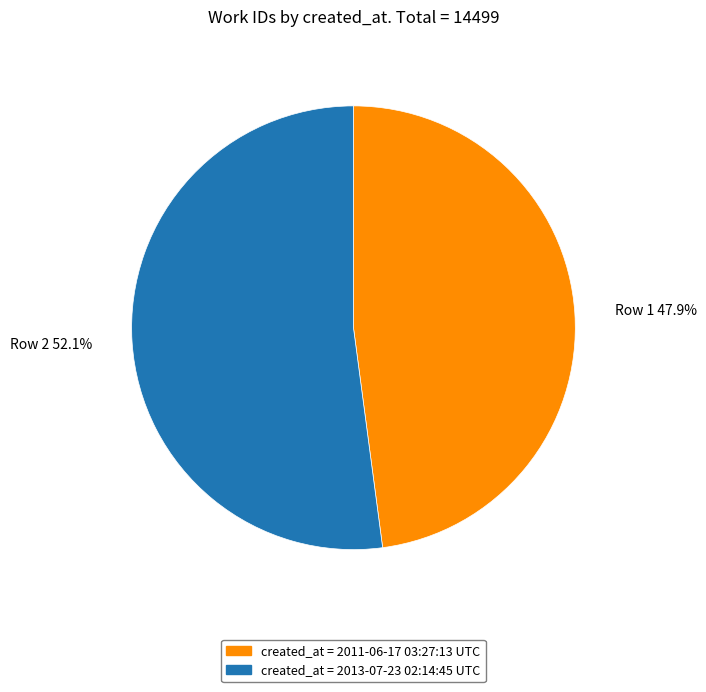

Is there any slice that represents more than half of the pie?

Yes